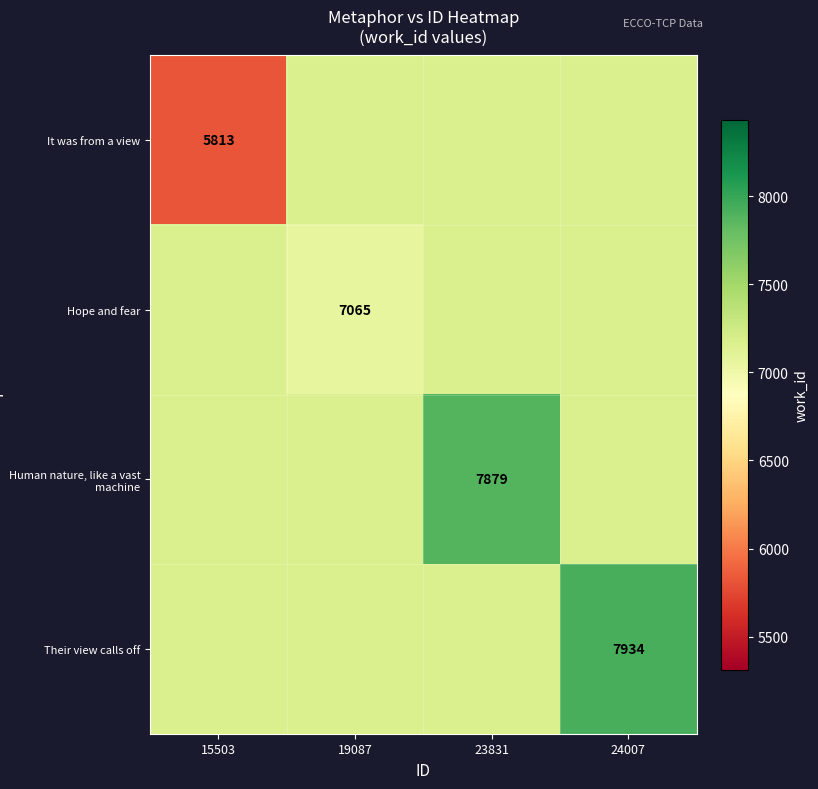

What is the greatest value displayed?

7934.0